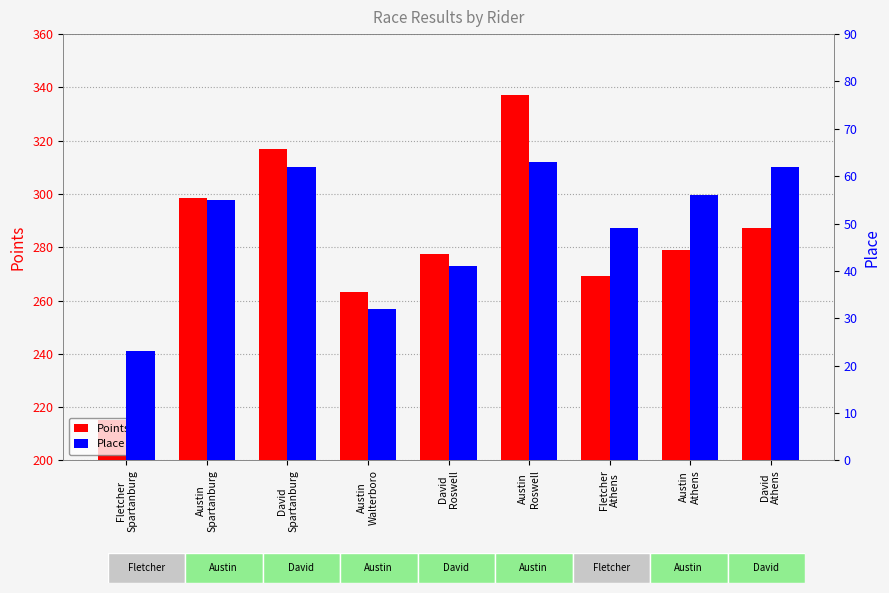

Reading right to left, list all the values displayed in this chart.

Points: David
Athens=287.3	Austin
Athens=279.0	Fletcher
Athens=269.3	Austin
Roswell=337.0	David
Roswell=277.4	Austin
Walterboro=263.2	David
Spartanburg=316.9	Austin
Spartanburg=298.6	Fletcher
Spartanburg=215.2
Place: David
Athens=62.0	Austin
Athens=56.0	Fletcher
Athens=49.0	Austin
Roswell=63.0	David
Roswell=41.0	Austin
Walterboro=32.0	David
Spartanburg=62.0	Austin
Spartanburg=55.0	Fletcher
Spartanburg=23.0